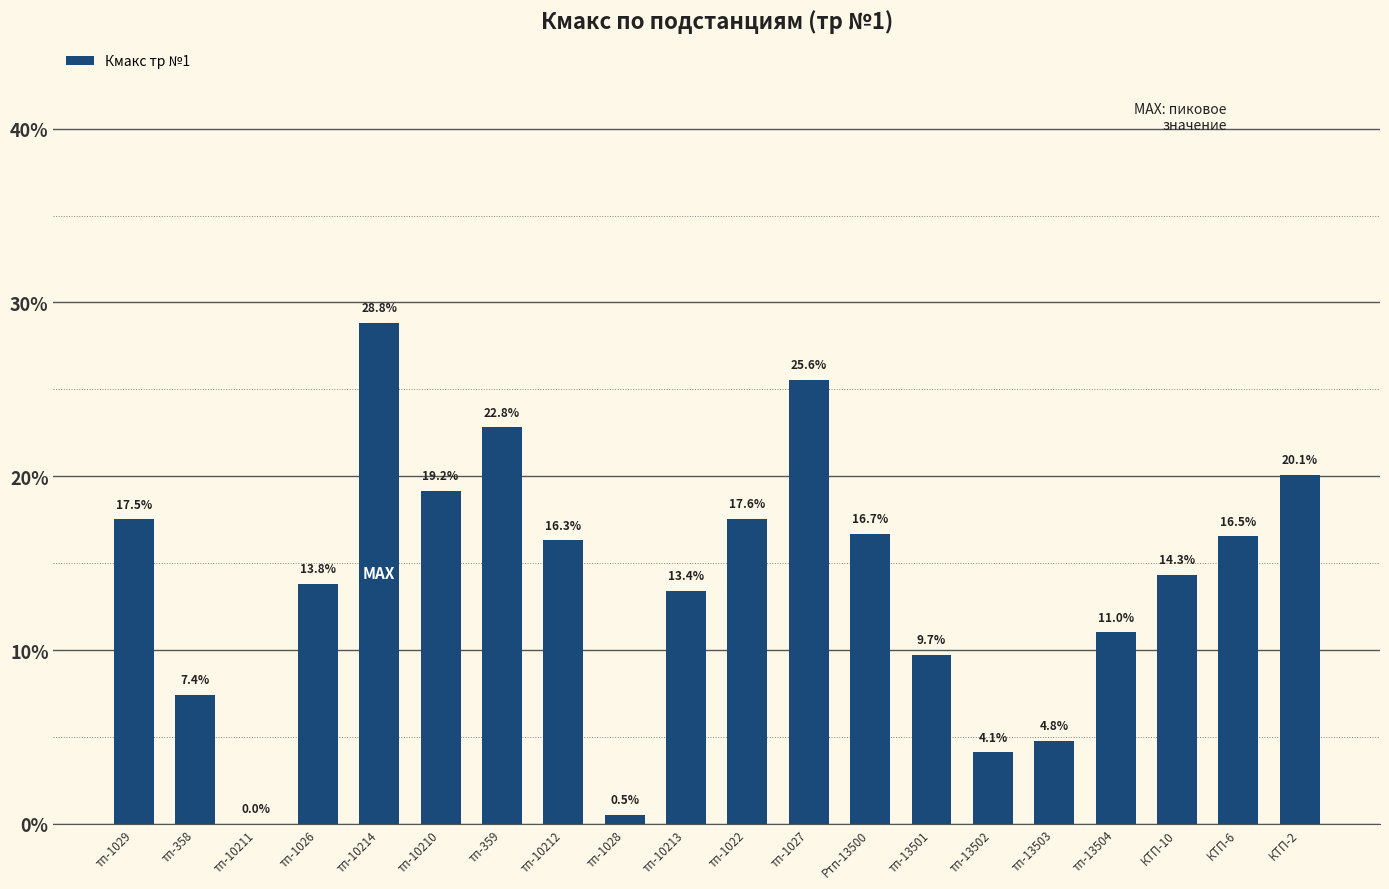

Are the bars horizontal?

No